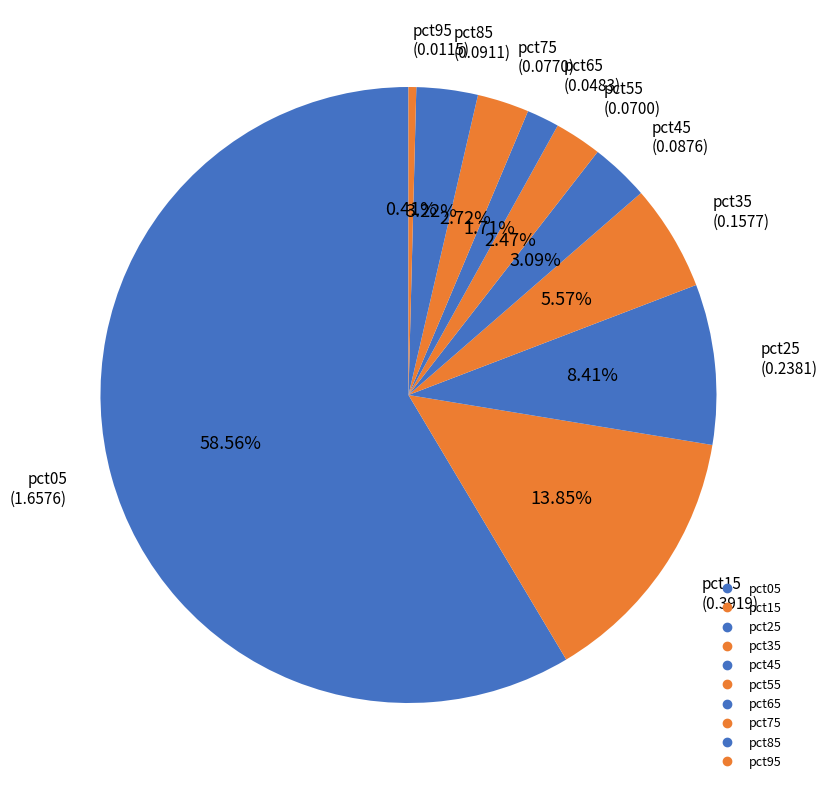

What is the largest slice in the pie chart?

pct05